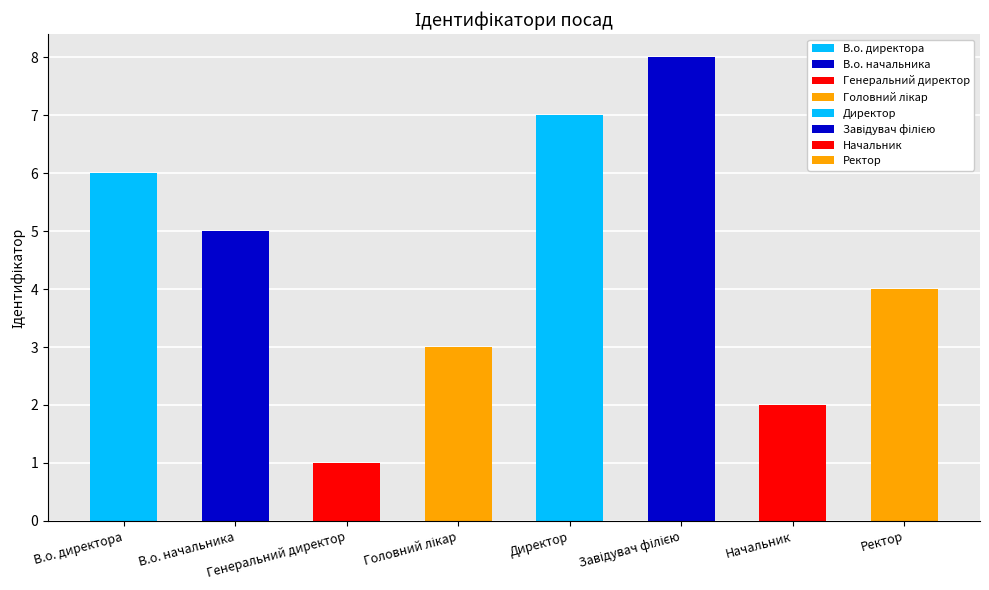

List the labels in order of value, smallest first.

Генеральний директор, Начальник, Головний лікар, Ректор, В.о. начальника, В.о. директора, Директор, Завідувач філією